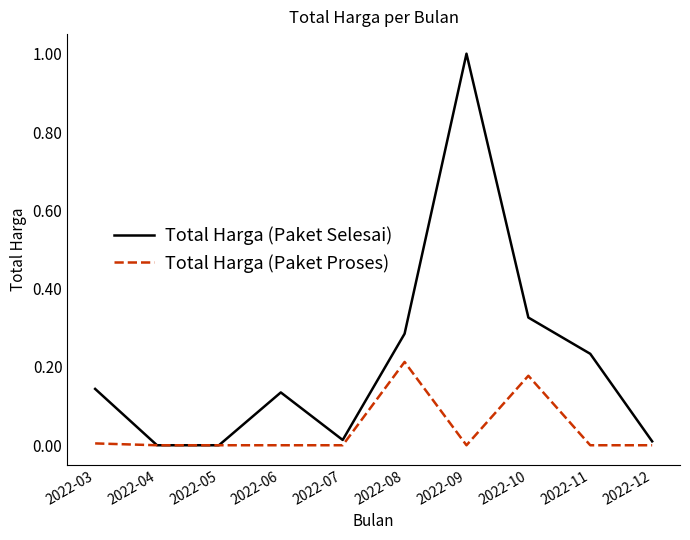

Which series changed the most between 2022-10 and 2022-12?

Total Harga (Paket Selesai)